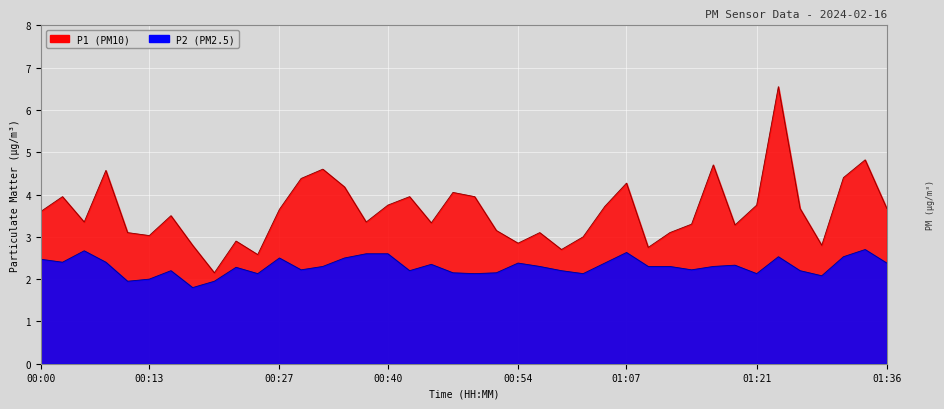

What is the lowest value of the P2 series?

1.8